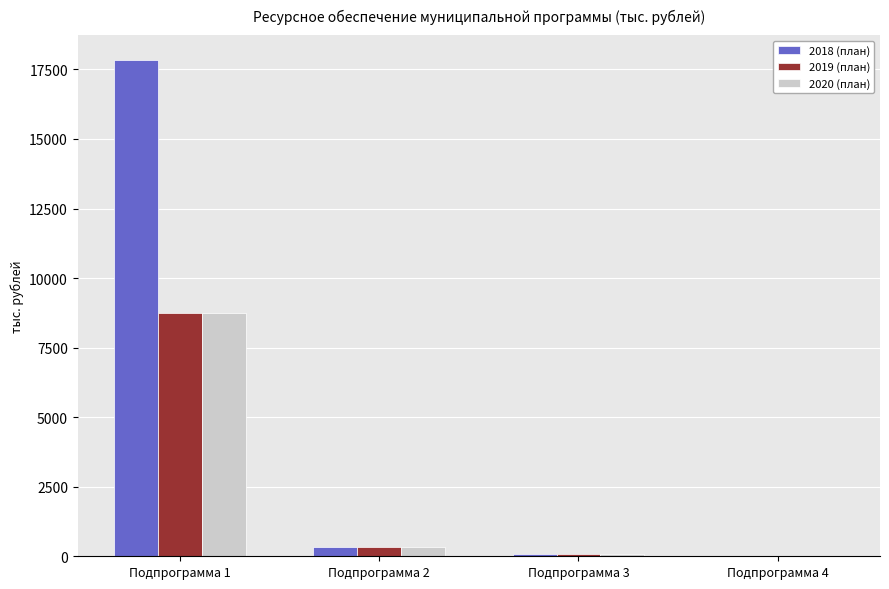

What is the sum of all 2020 (план) values?

9175.5